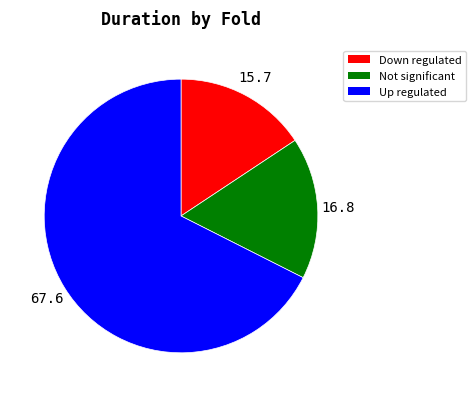

What is the largest slice in the pie chart?

Up regulated